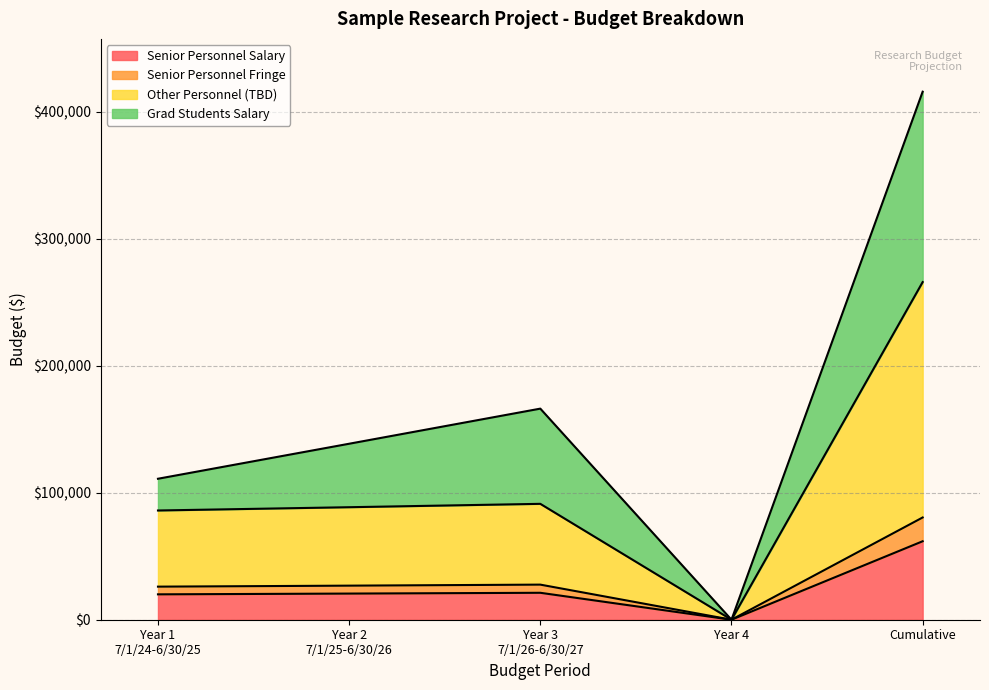

True or false: Senior Personnel Fringe and Grad Students Salary intersect in this chart.

False